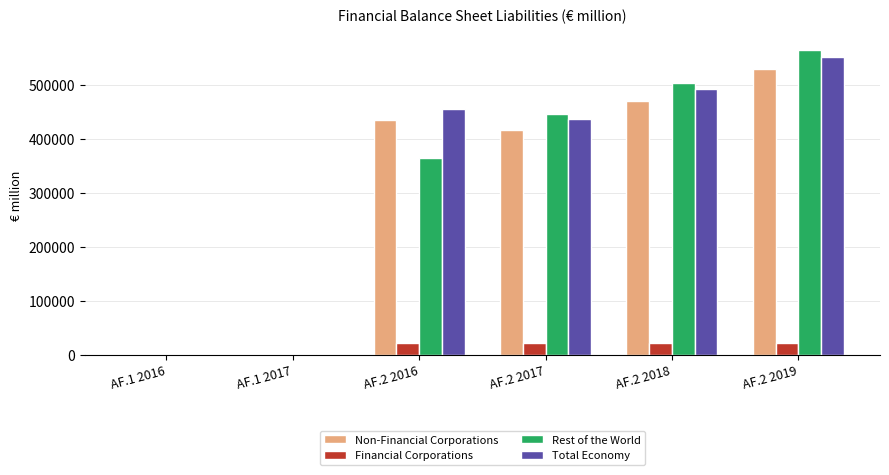

Which series changed the most between AF.1 2016 and AF.2 2016?

Total Economy